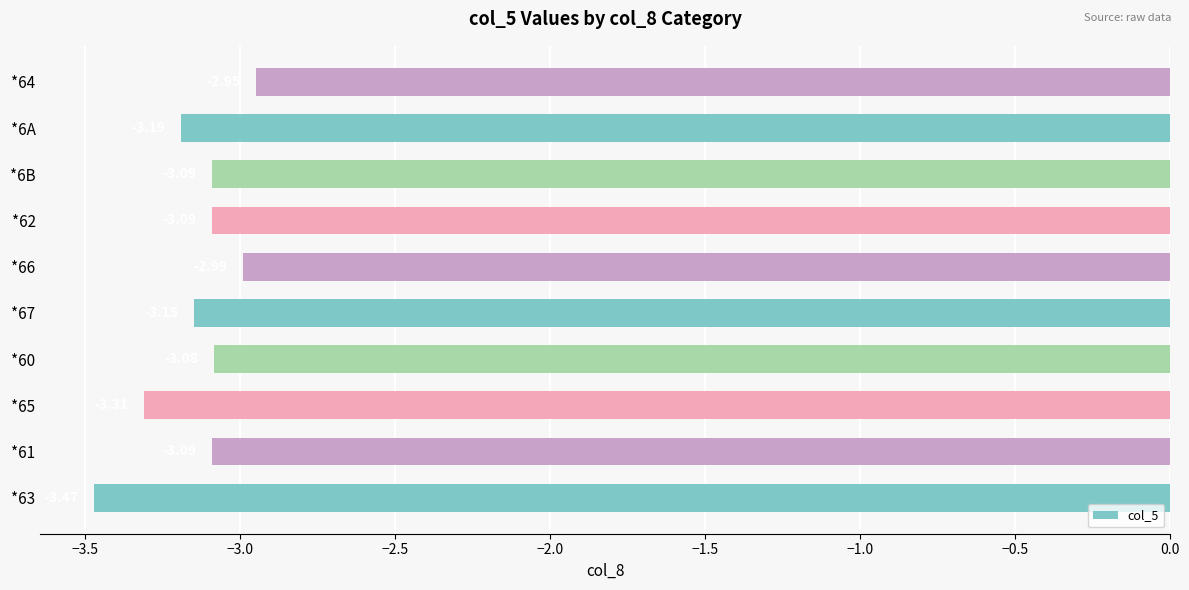

What is the sum of the values at *63 and *61?

-6.6